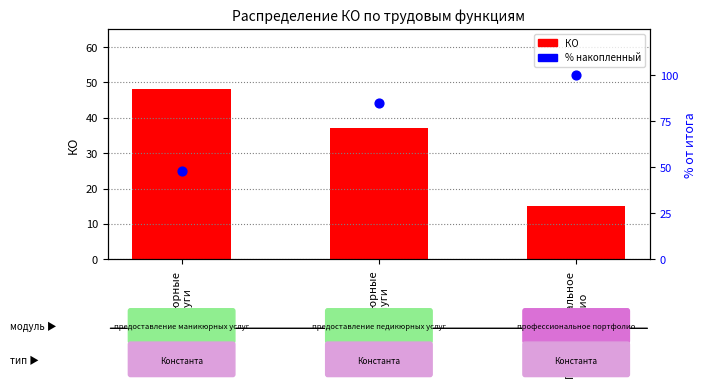

Which series has the largest Y range (max minus min)?

% накопленный